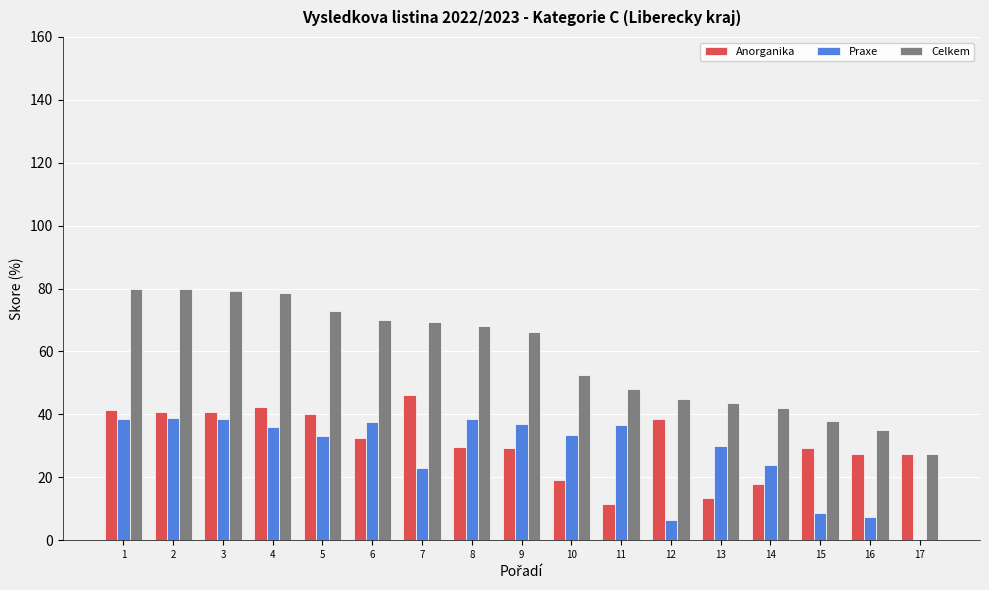

True or false: Anorganika has a value of 29.5 at 8.

True